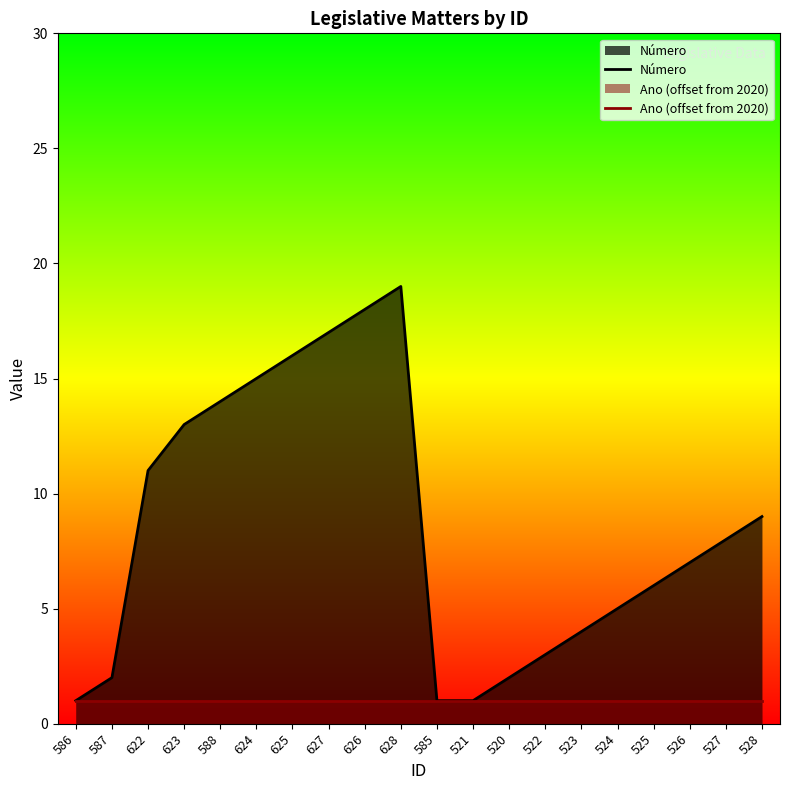

List the series in order of their overall mean, lowest first.

Ano (offset from 2020), Número